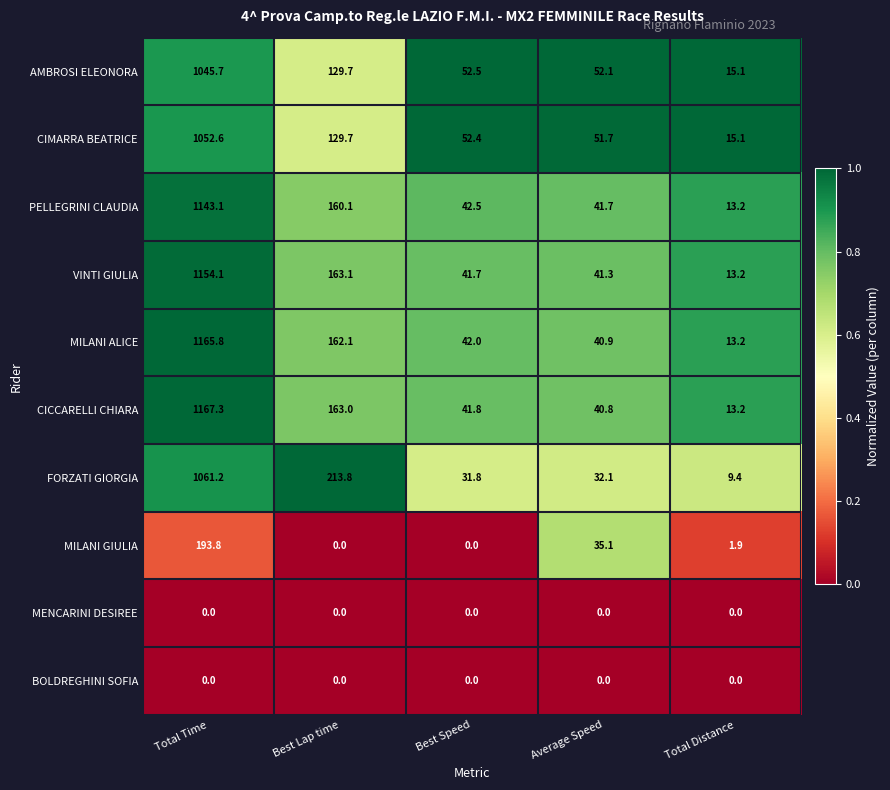

Which category has the highest value in the PELLEGRINI CLAUDIA series?

Total Time